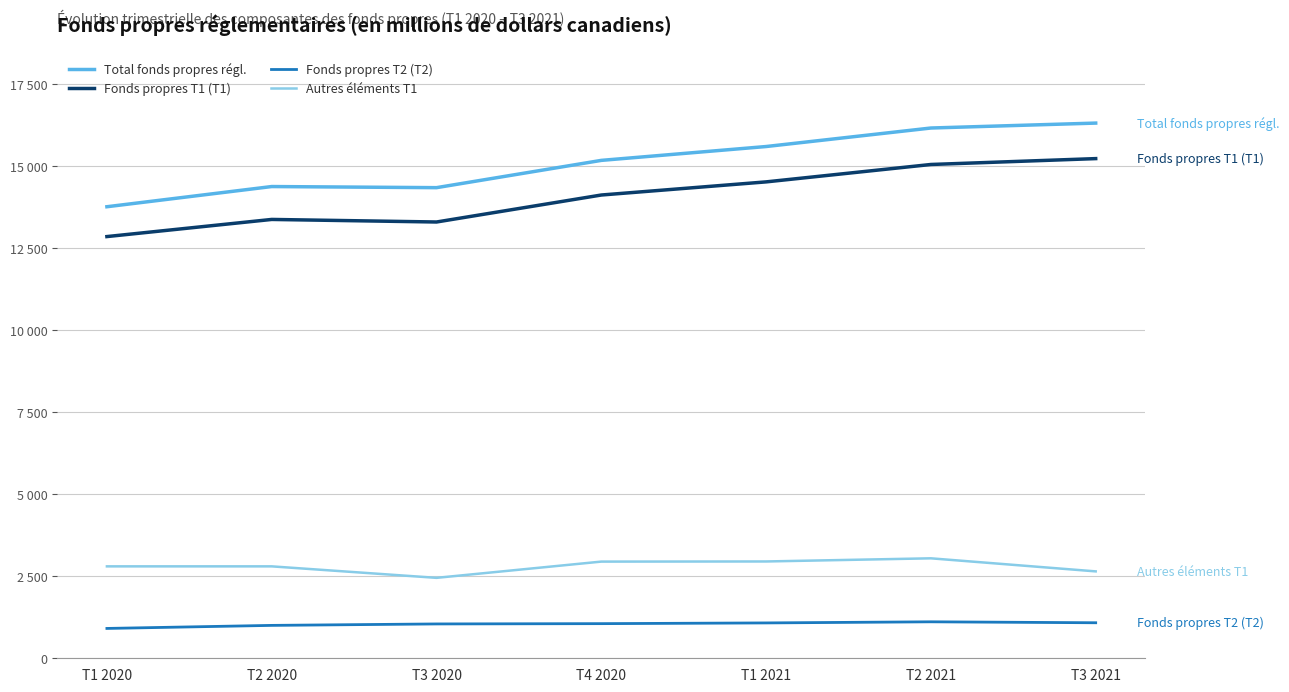

What is the difference between the maximum and second lowest values in the Total fonds propres régl. series?

1967